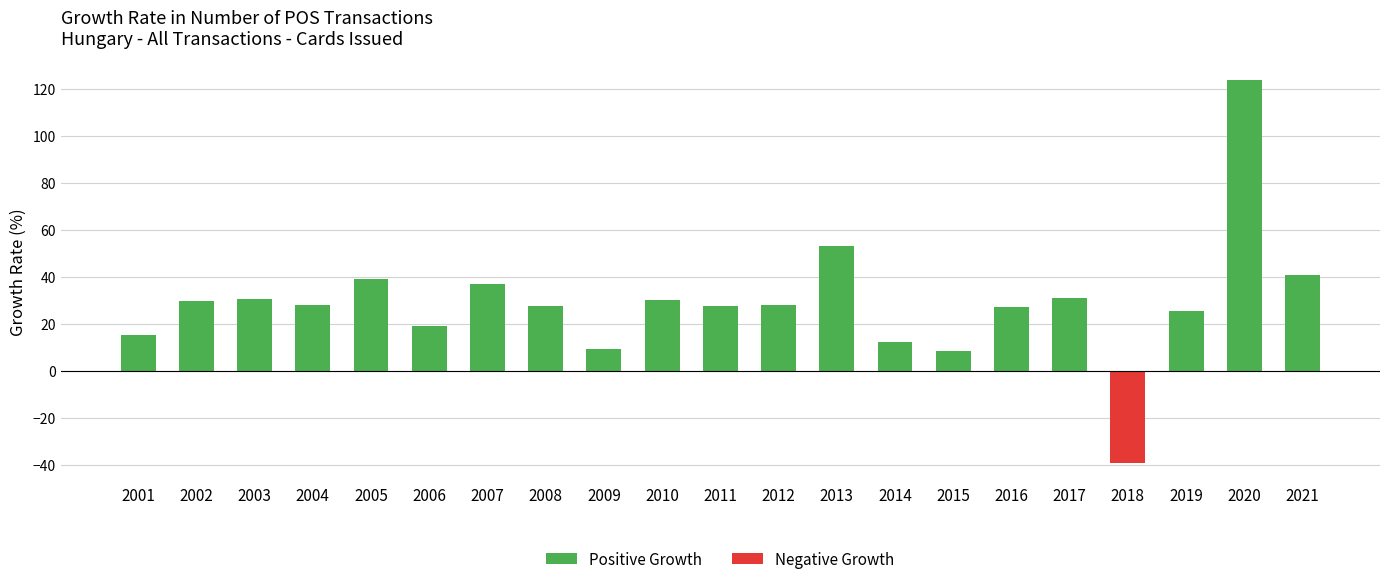

Which has a higher value, 2007 or 2016?

2007